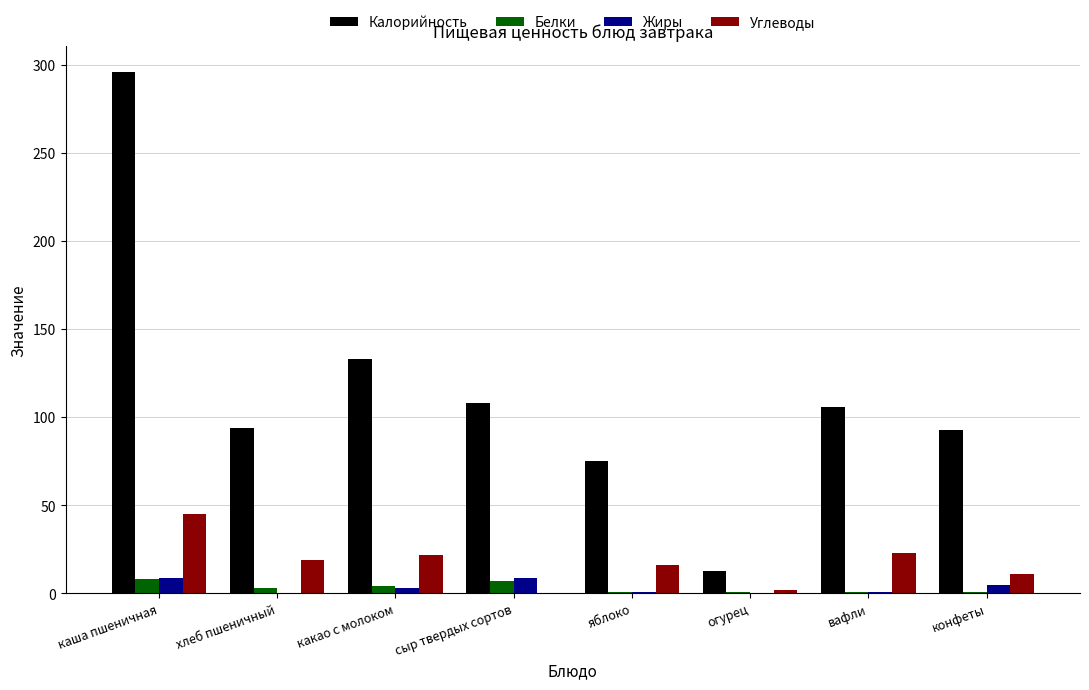

The Углеводы series shows 33 at вафли. True or false?

False